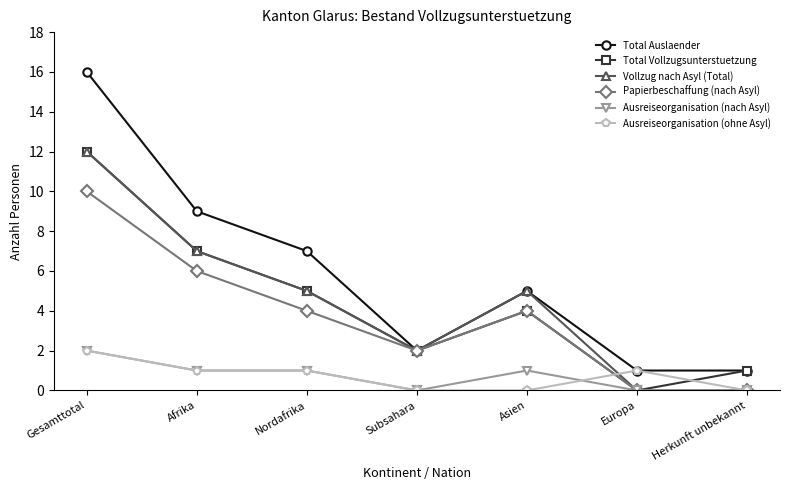

The Papierbeschaffung (nach Asyl) series shows 4 at Asien. True or false?

True